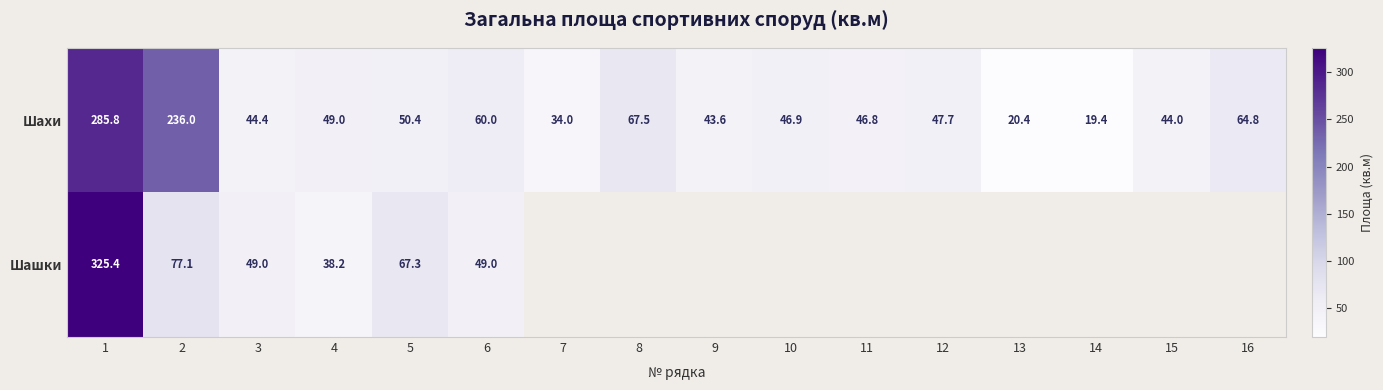

What is the highest value of the Шахи series?

285.8